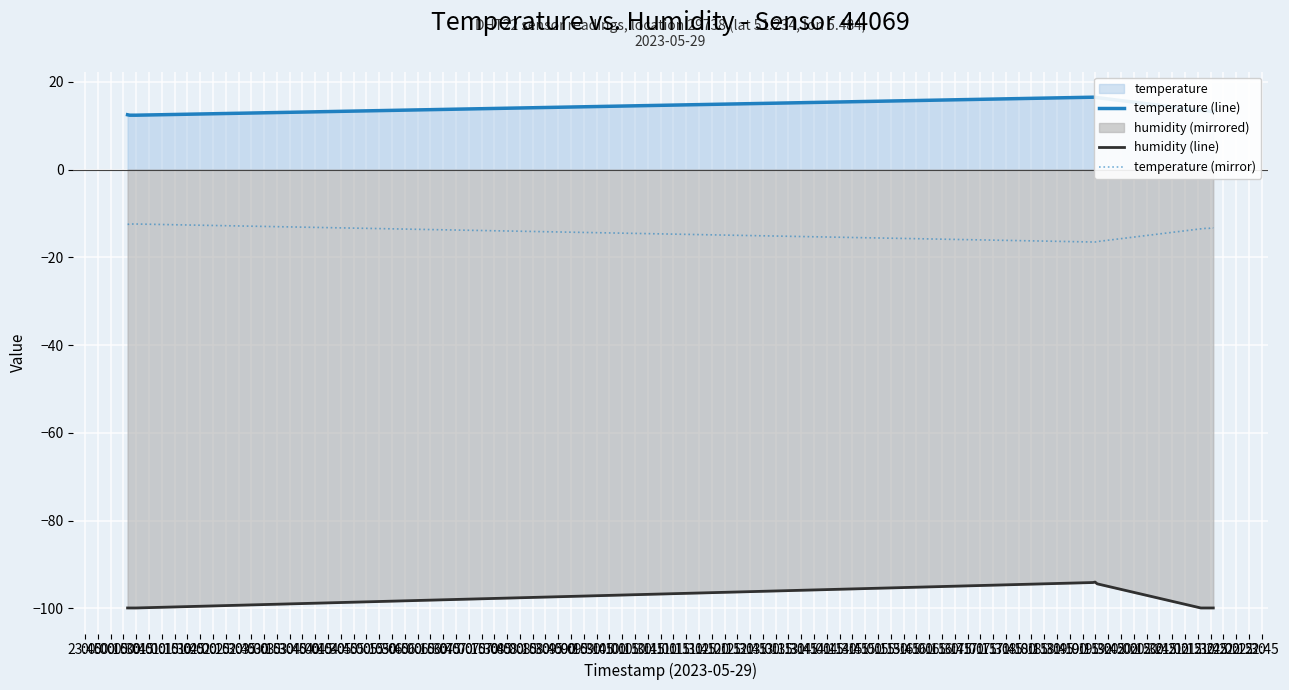

What is the difference between the maximum and second lowest values in the humidity (line) series?

5.9